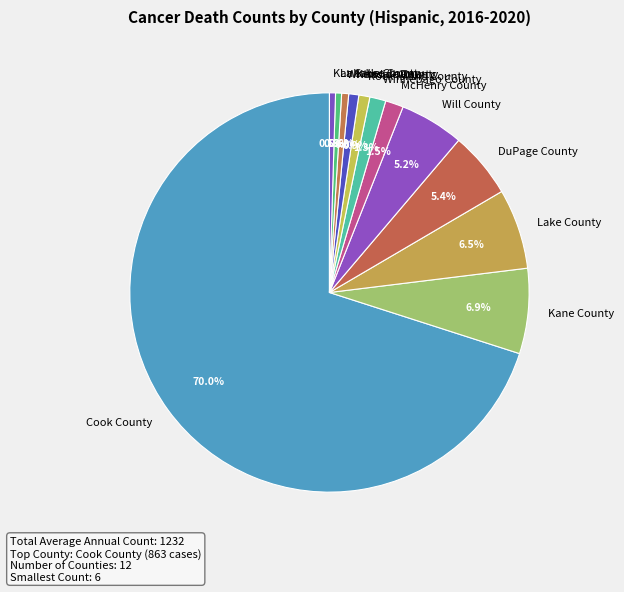

How many segments does this pie chart have?

12